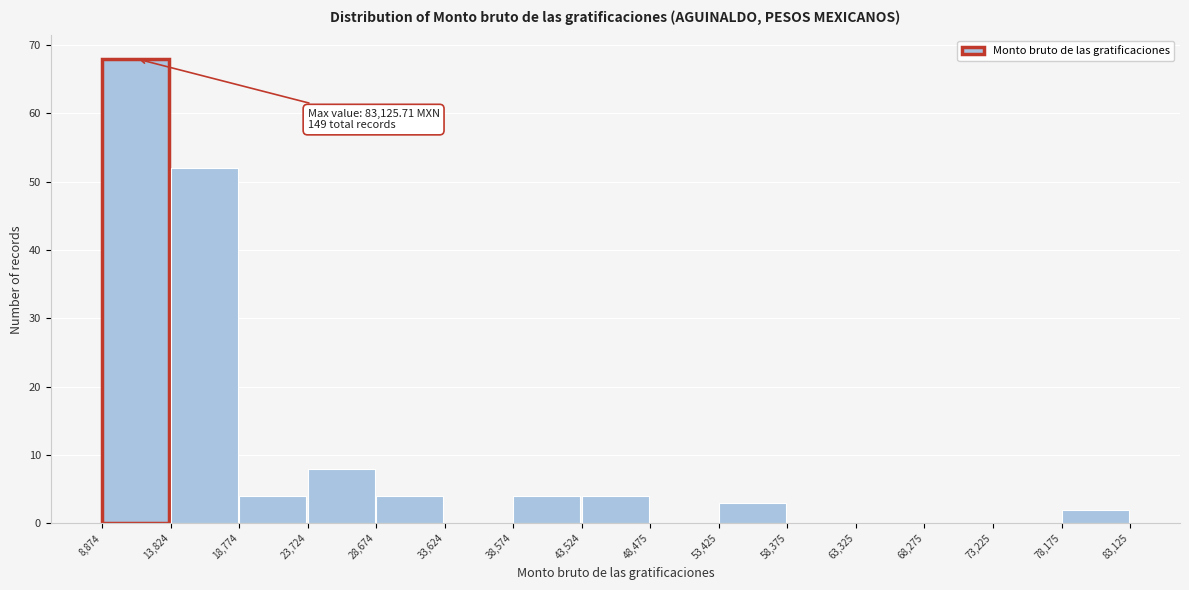

Which range on the x-axis has the tallest bar?

8,874 to 13,824